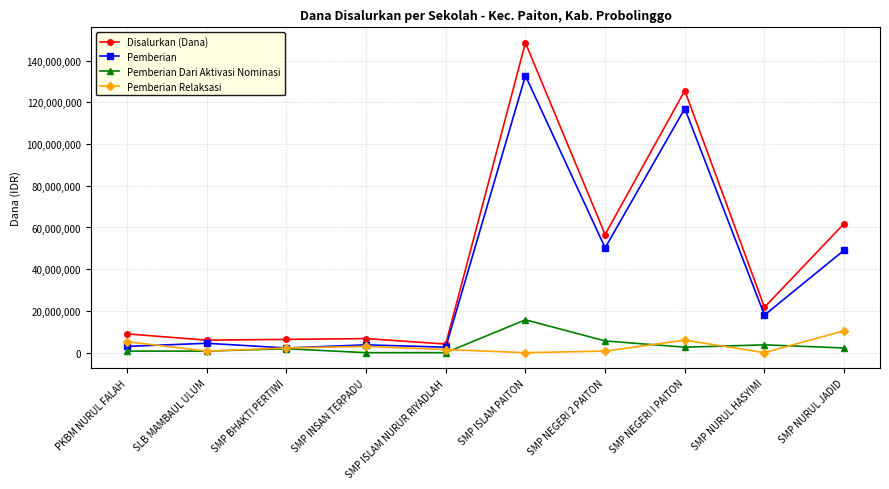

How many series are shown in this chart?

4